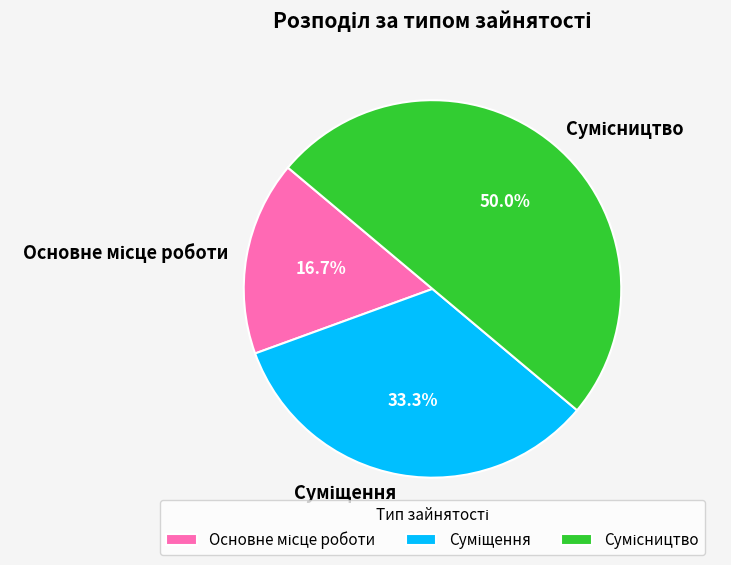

Does Сумісництво account for over 50% of the chart?

No